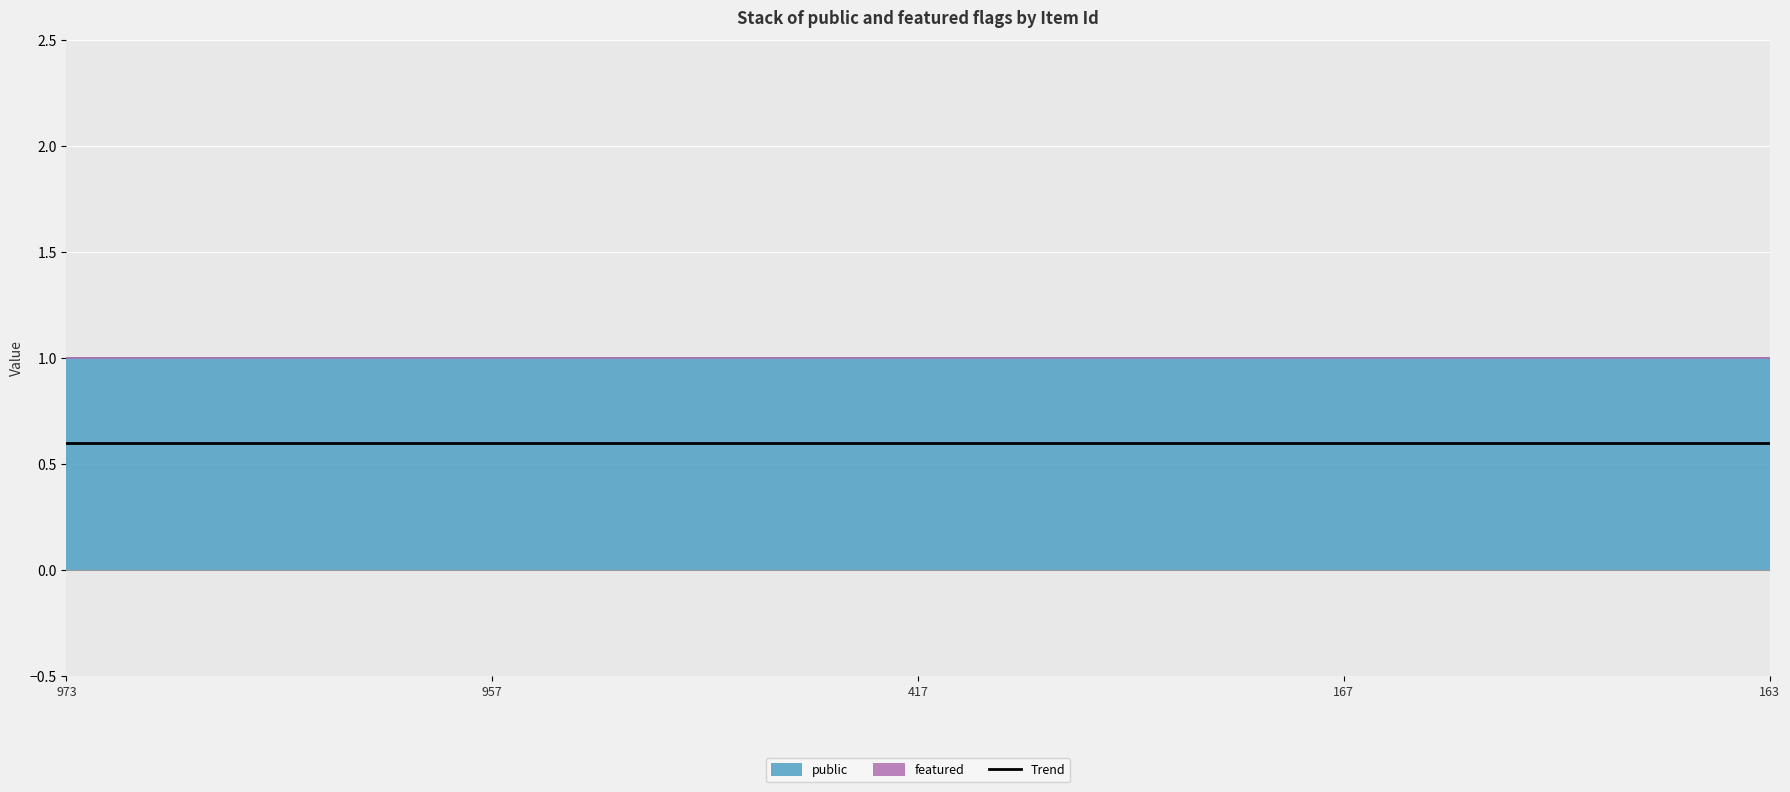

What is the spread (max minus min) of values at 163?

1